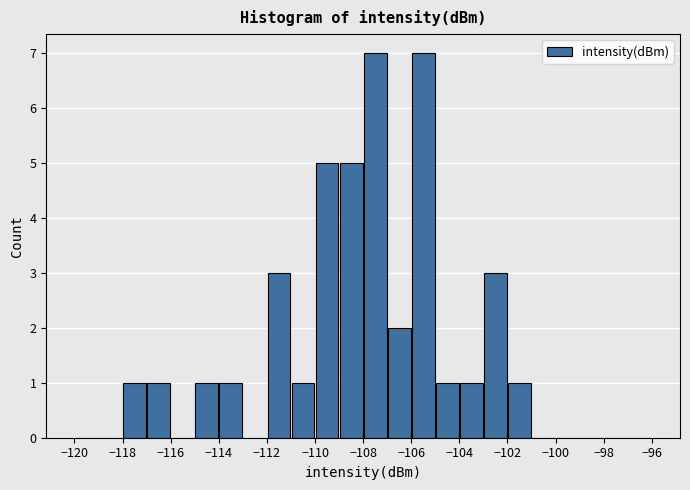

How tall is the bar that spans -106 to -105 on the x-axis? The values are not printed on the chart, so give them approximately, as read against the axis.

7